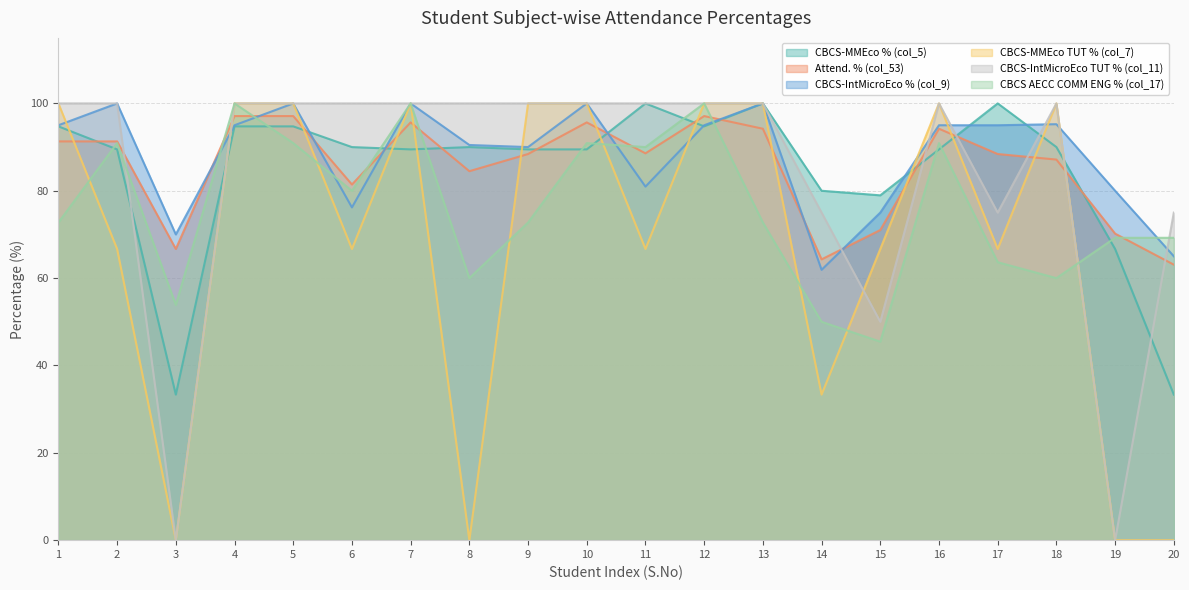

What is the value of the CBCS-IntMicroEco % (col_9) point at the 1st from the left?

95.0